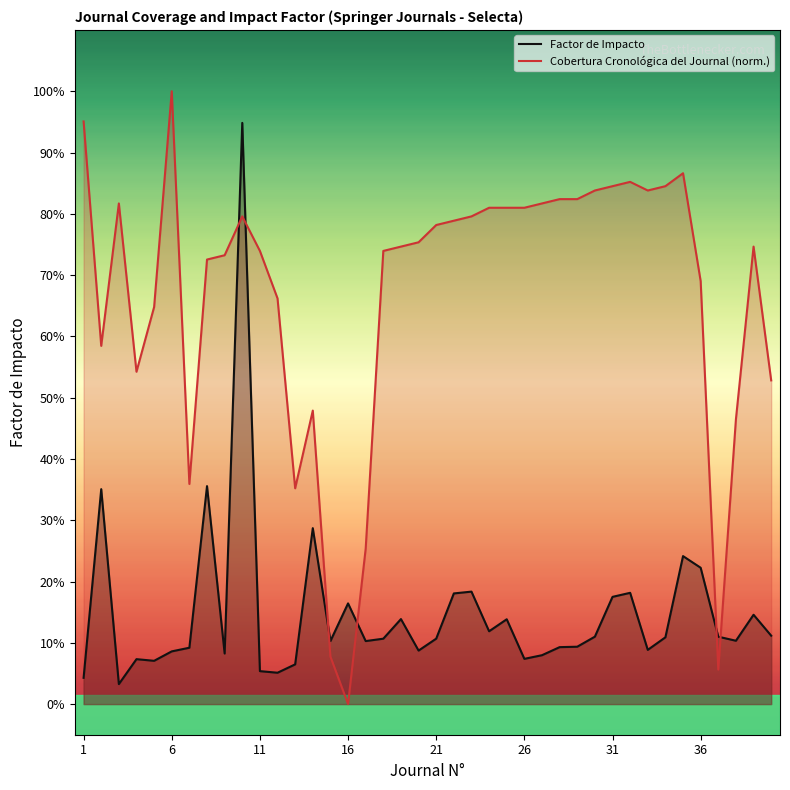

How many data points does each series have?

40